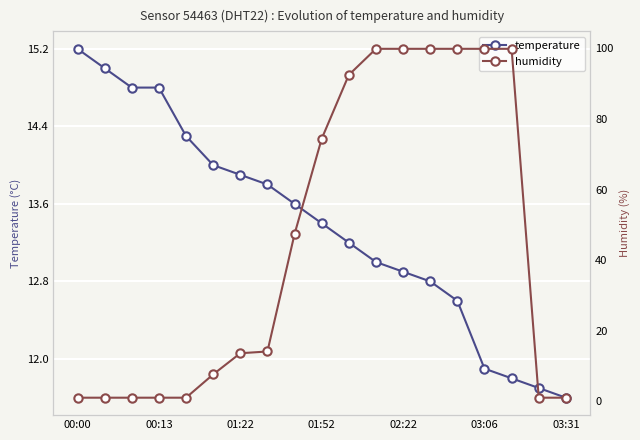

At which label does temperature reach its peak?

00:00